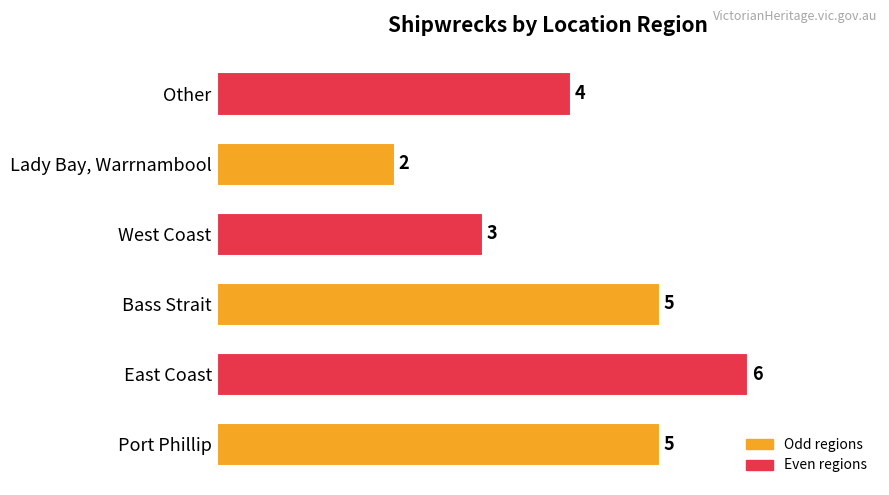

Which has a higher value, East Coast or Bass Strait?

East Coast